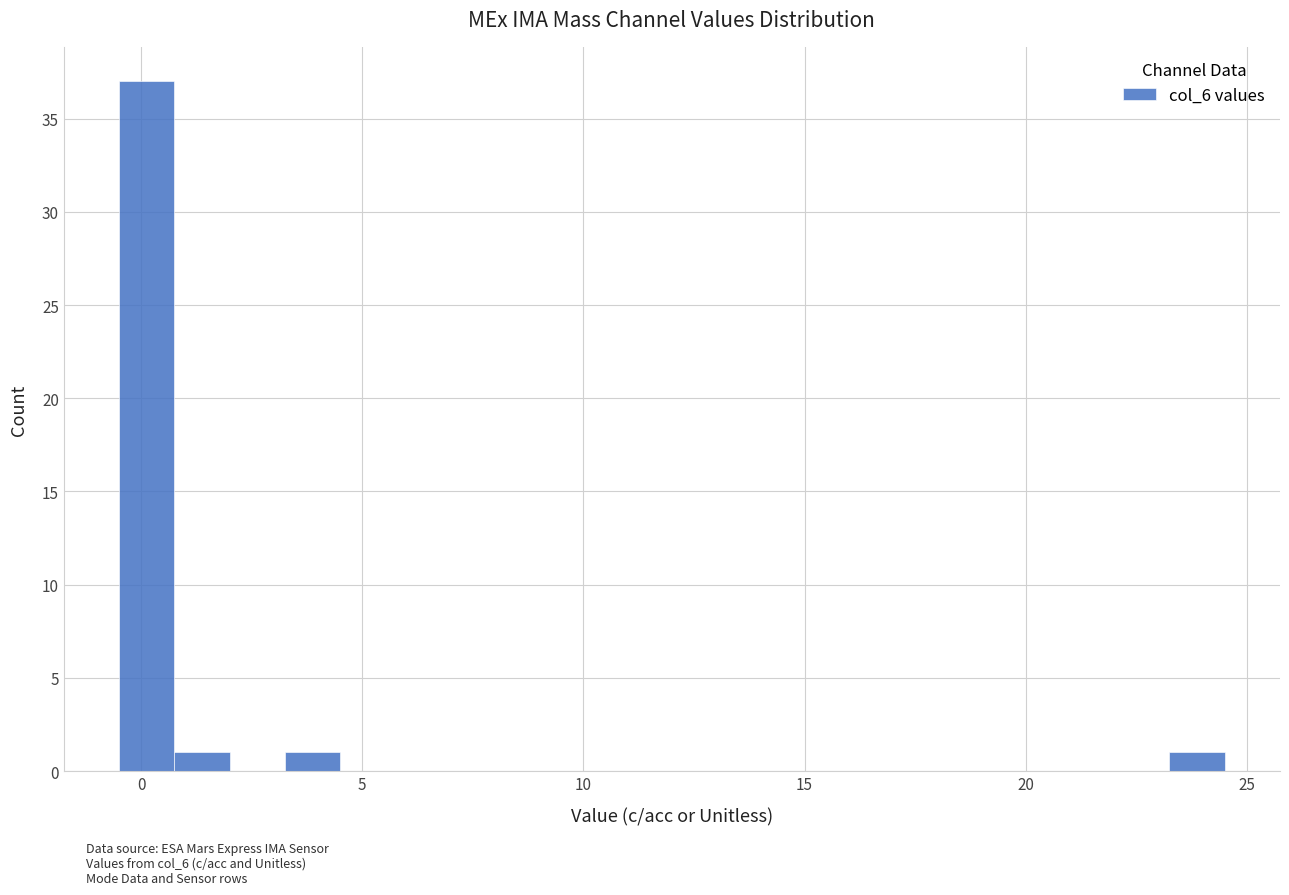

Read against the x-axis, roughly where is the centre of the tallest bar?

0.0